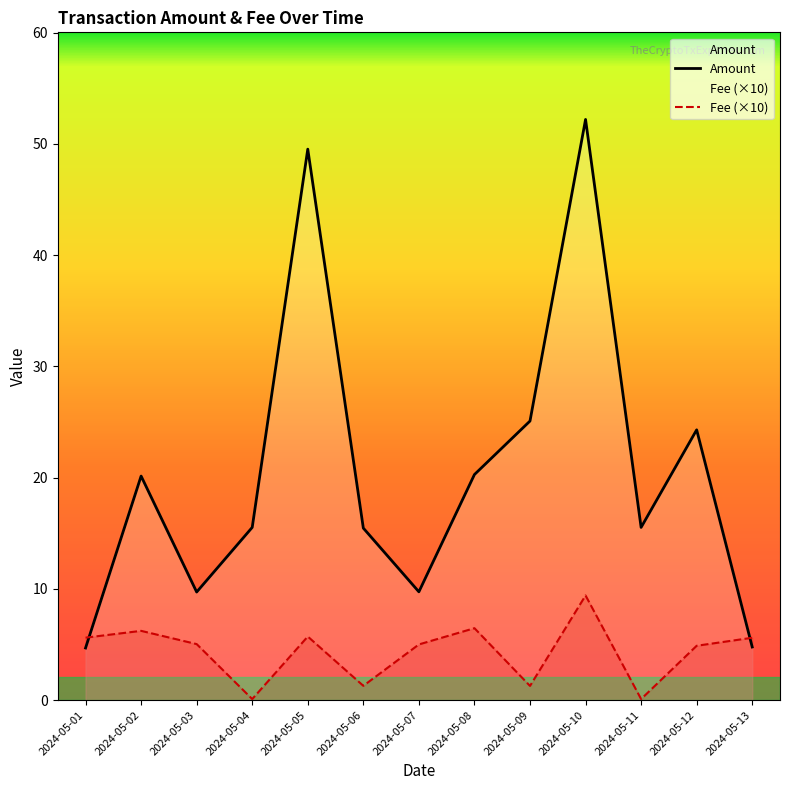

List the series in order of their peak value, lowest first.

Fee (×10), Amount